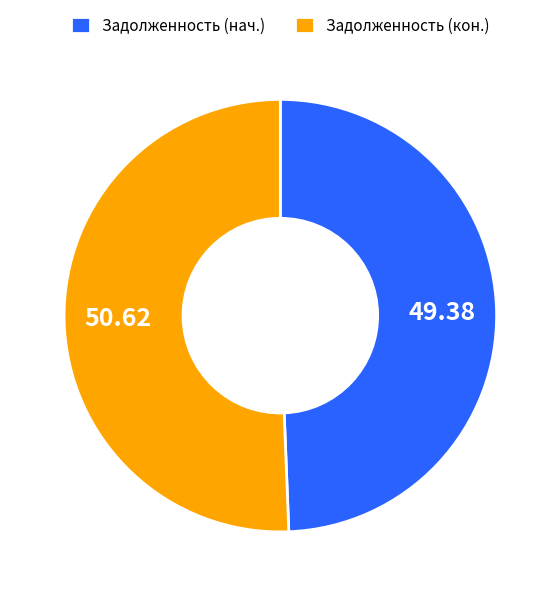

Rank the categories by value from lowest to highest.

Задолженность (нач.), Задолженность (кон.)